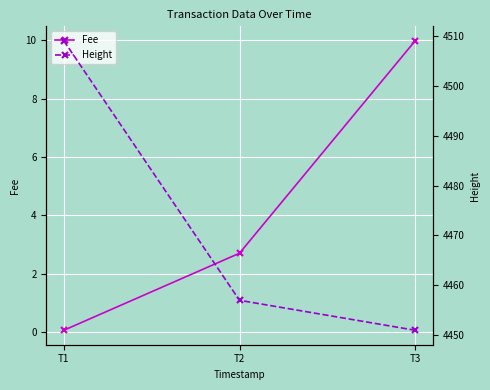

What is the spread (max minus min) of values at T1?

4508.9